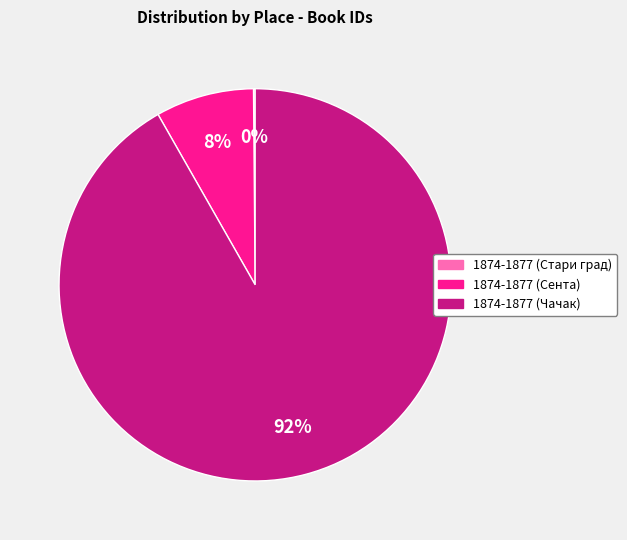

Which category has the biggest portion of the pie?

1874-1877 (Чачак)